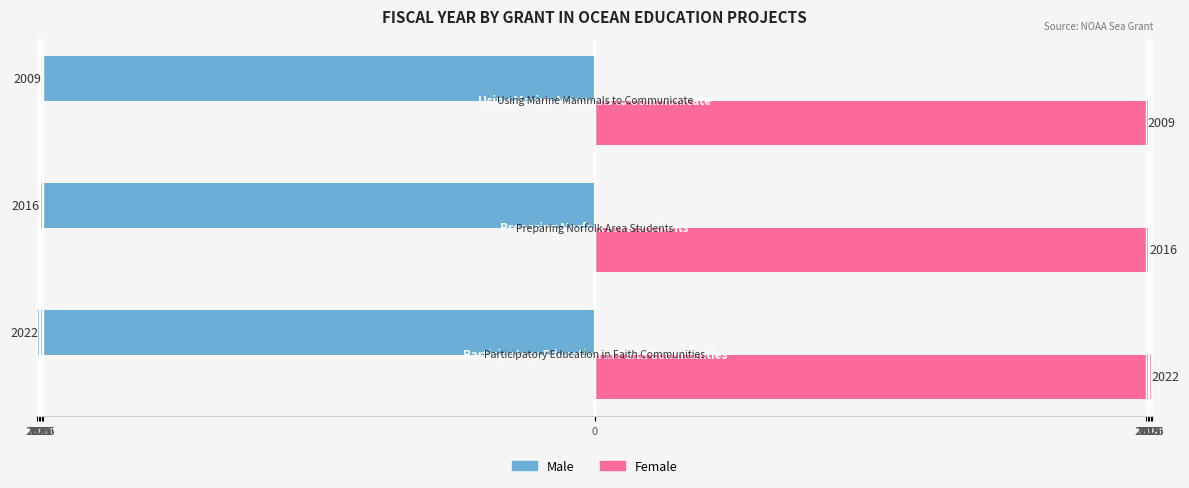

What are all the series names shown in the legend?

Male, Female